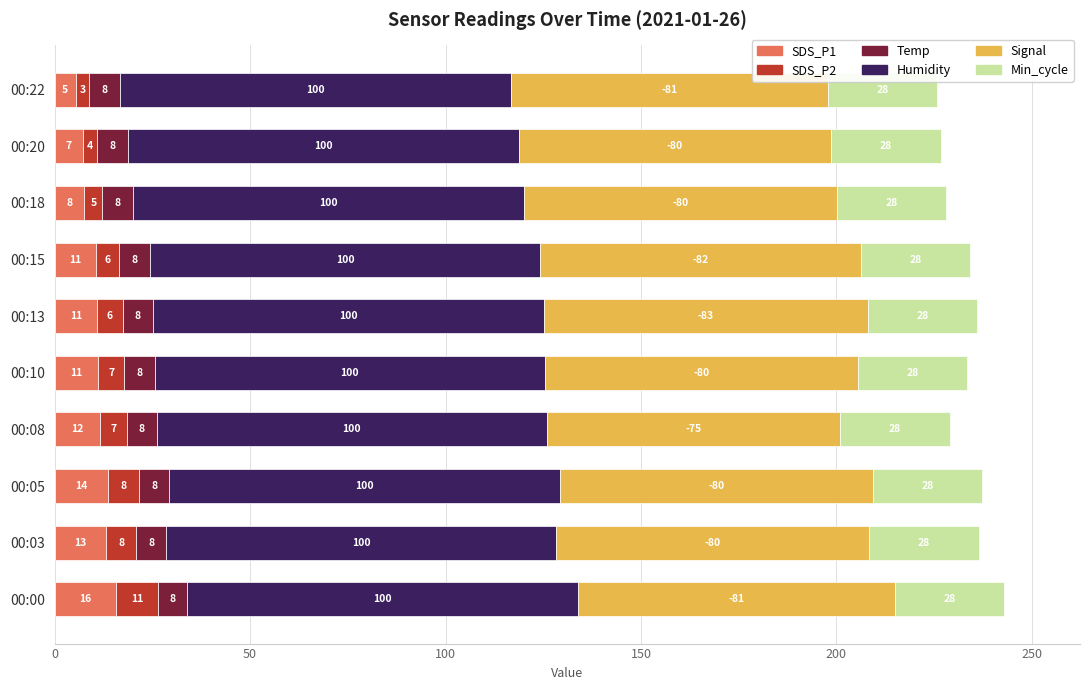

Which category has the highest value in the SDS_P1 series?

00:00